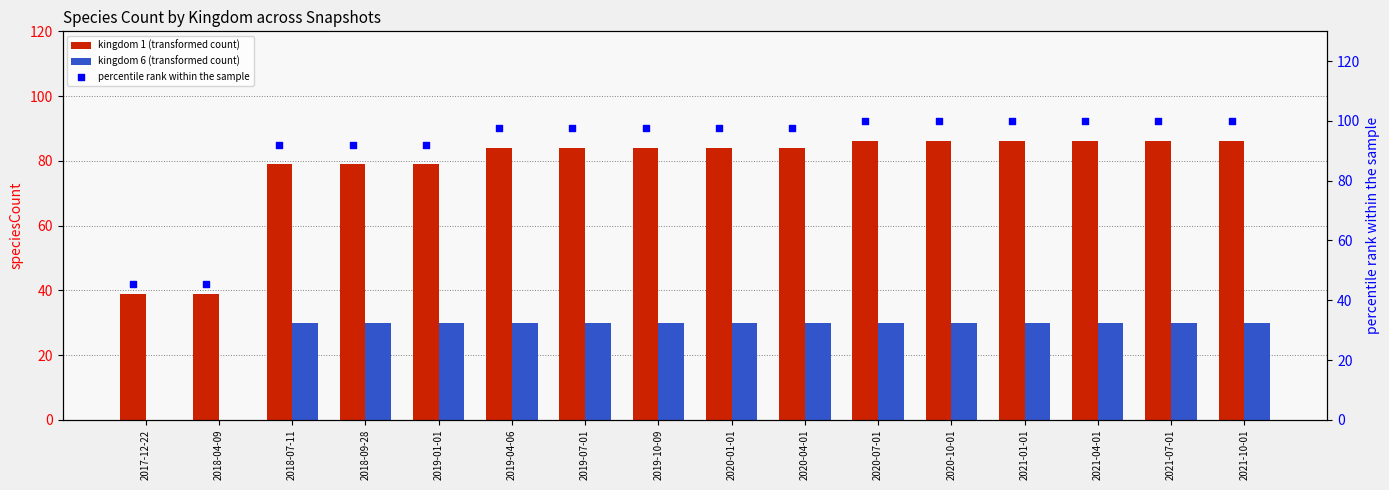

Between 2019-10-09 and 2019-04-06, which is larger?

2019-10-09